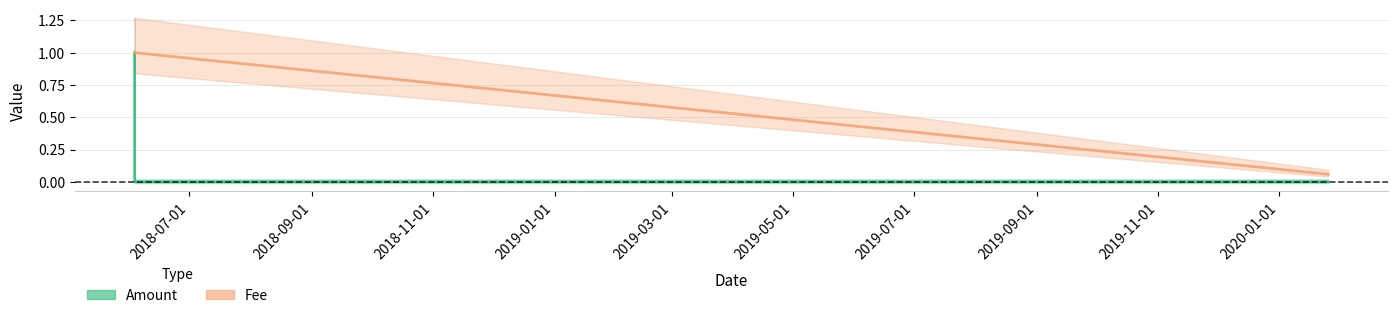

At which category does the chart reach its peak across all series?

2018-06-03 12:48:29